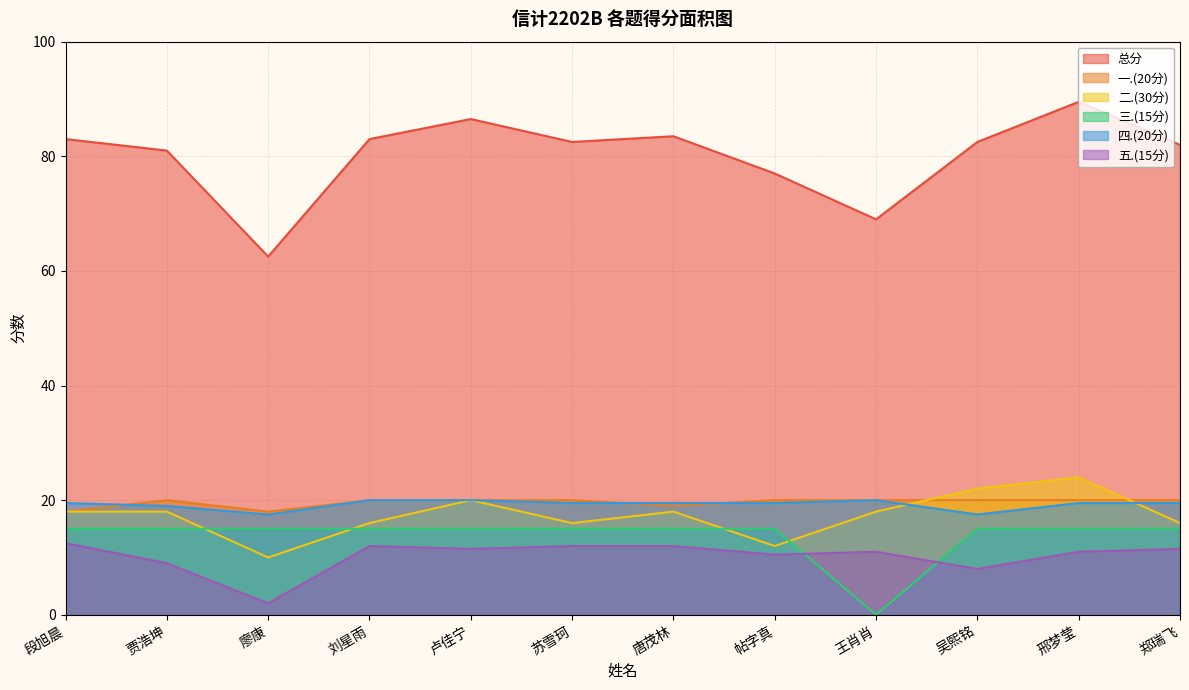

Count the number of data series in this chart.

6